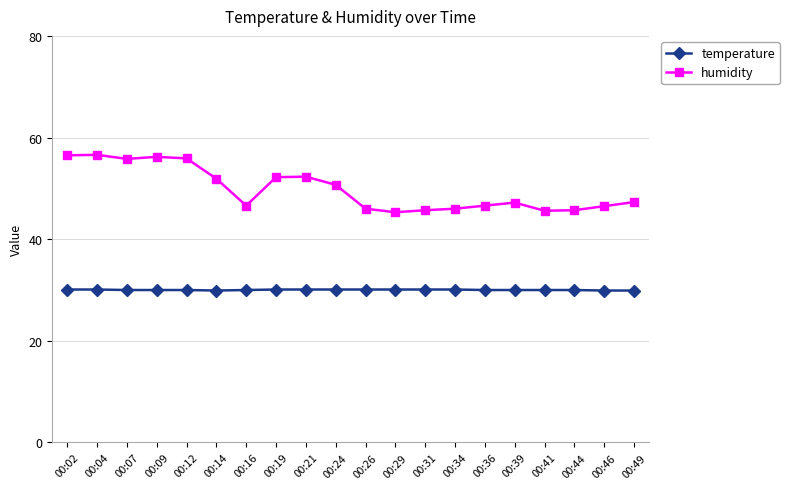

List the series in order of their overall mean, highest first.

humidity, temperature